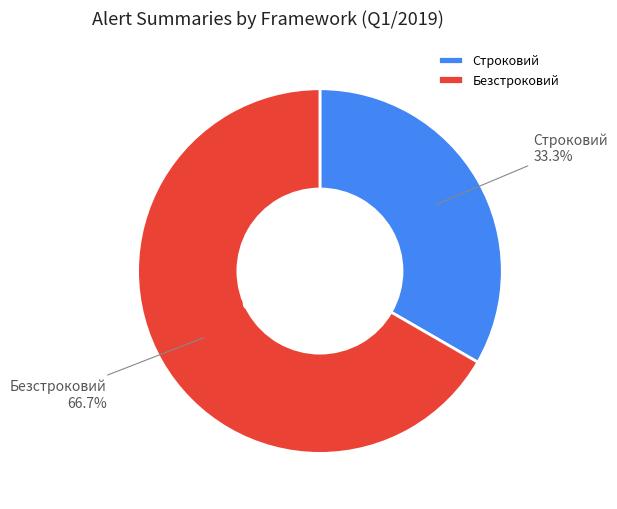

Is Строковий the majority of the pie?

No